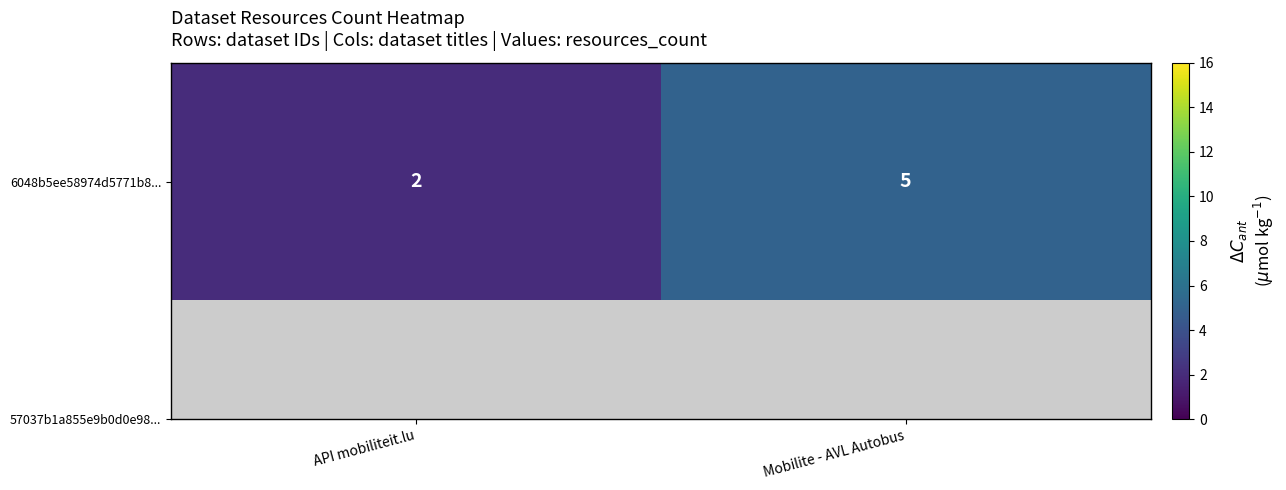

True or false: the data shows 9 at Mobilite - AVL Autobus.

False